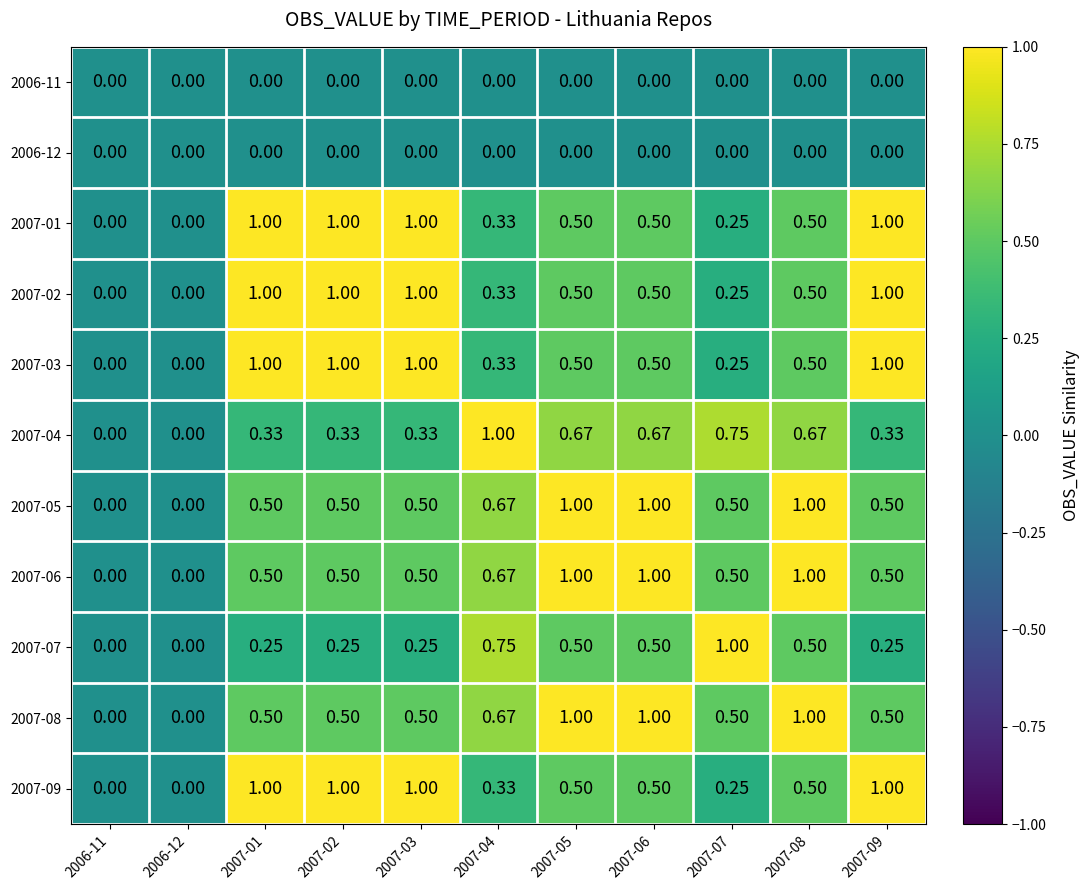

Is the value of 2007-07 at 2007-04 greater than the value of 2007-04 at 2006-12?

Yes